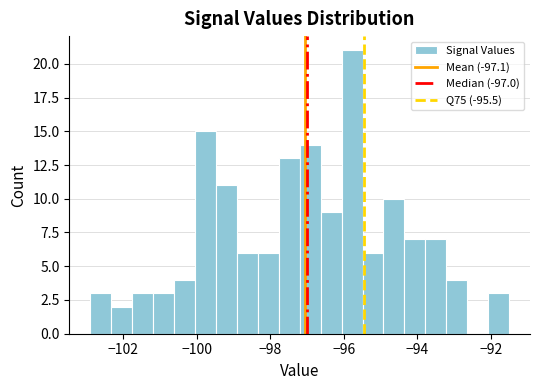

Around what value on the x-axis is the tallest bar? Give the approximate position of its centre, as read against the axis.

-95.8